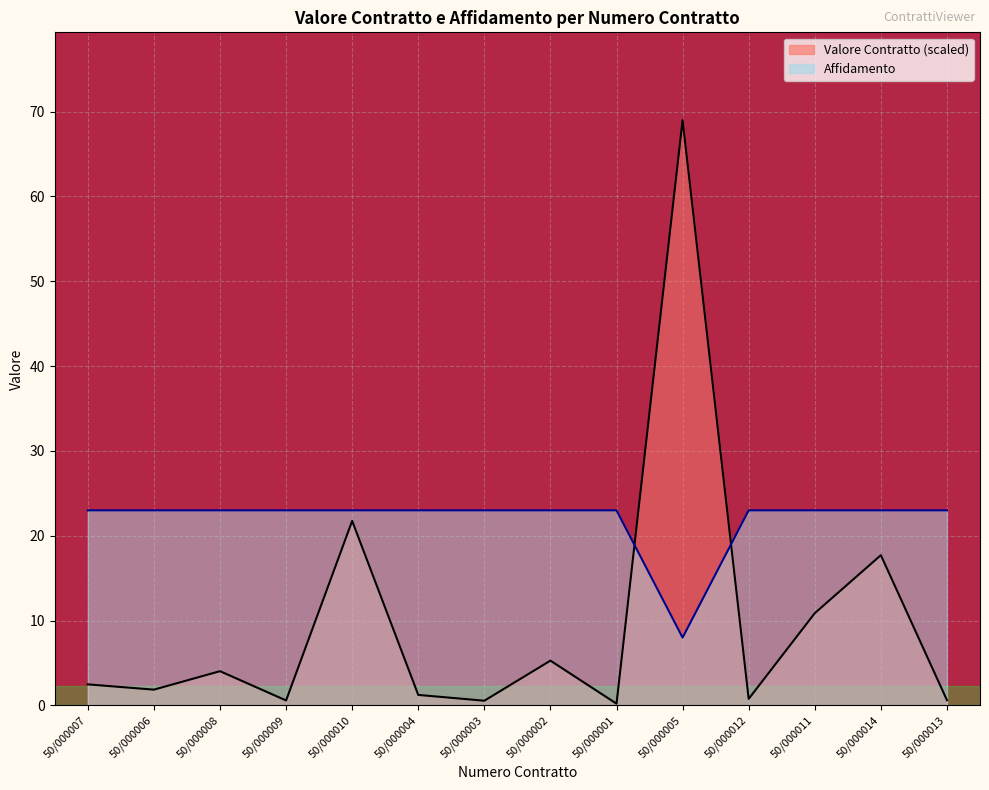

Which series changed the most between 50/000001 and 50/000014?

Valore Contratto